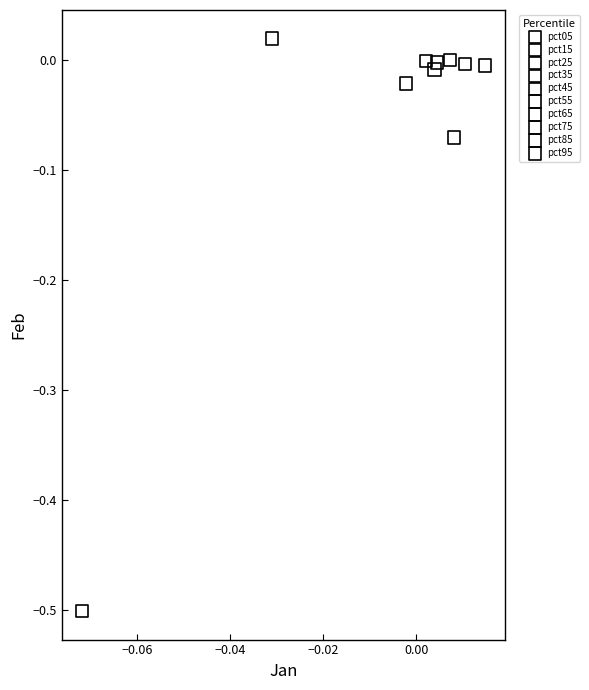

What are all the series names shown in the legend?

pct05, pct15, pct25, pct35, pct45, pct55, pct65, pct75, pct85, pct95